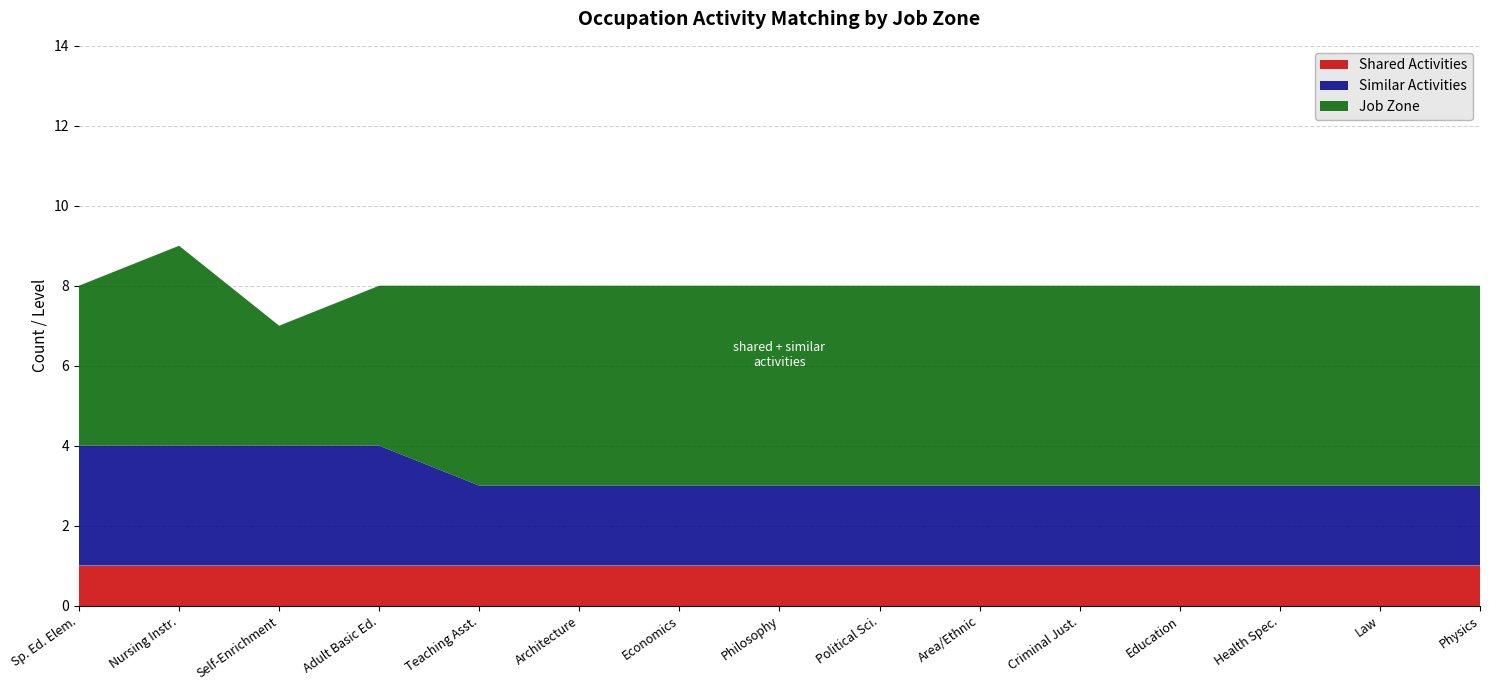

Reading left to right, transcribe all the data shown in this chart.

Shared Activities: Special Education Teachers, Elementary=1	Nursing Instructors and Teachers, Postsecondary=1	Self-Enrichment Teachers=1	Adult Basic Education Teachers=1	Teaching Assistants, Postsecondary=1	Architecture Teachers, Postsecondary=1	Economics Teachers, Postsecondary=1	Philosophy and Religion Teachers, Postsecondary=1	Political Science Teachers, Postsecondary=1	Area, Ethnic, and Cultural Studies Teachers=1	Criminal Justice Teachers, Postsecondary=1	Education Teachers, Postsecondary=1	Health Specialties Teachers, Postsecondary=1	Law Teachers, Postsecondary=1	Physics Teachers, Postsecondary=1
Similar Activities: Special Education Teachers, Elementary=3	Nursing Instructors and Teachers, Postsecondary=3	Self-Enrichment Teachers=3	Adult Basic Education Teachers=3	Teaching Assistants, Postsecondary=2	Architecture Teachers, Postsecondary=2	Economics Teachers, Postsecondary=2	Philosophy and Religion Teachers, Postsecondary=2	Political Science Teachers, Postsecondary=2	Area, Ethnic, and Cultural Studies Teachers=2	Criminal Justice Teachers, Postsecondary=2	Education Teachers, Postsecondary=2	Health Specialties Teachers, Postsecondary=2	Law Teachers, Postsecondary=2	Physics Teachers, Postsecondary=2
Job Zone: Special Education Teachers, Elementary=4	Nursing Instructors and Teachers, Postsecondary=5	Self-Enrichment Teachers=3	Adult Basic Education Teachers=4	Teaching Assistants, Postsecondary=5	Architecture Teachers, Postsecondary=5	Economics Teachers, Postsecondary=5	Philosophy and Religion Teachers, Postsecondary=5	Political Science Teachers, Postsecondary=5	Area, Ethnic, and Cultural Studies Teachers=5	Criminal Justice Teachers, Postsecondary=5	Education Teachers, Postsecondary=5	Health Specialties Teachers, Postsecondary=5	Law Teachers, Postsecondary=5	Physics Teachers, Postsecondary=5